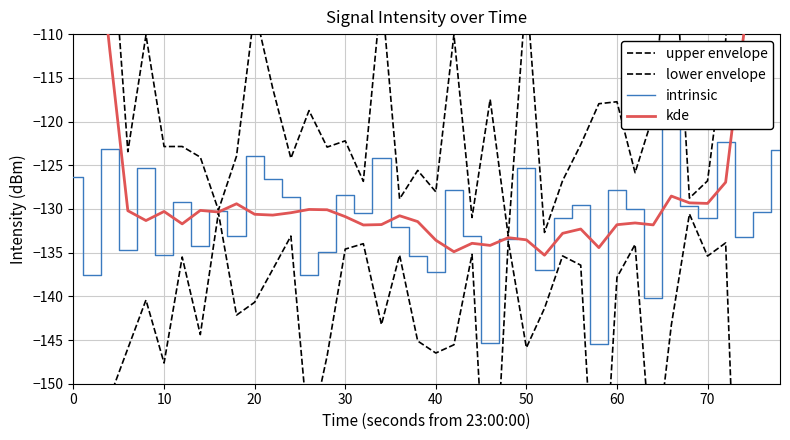

True or false: upper envelope and lower envelope cross at least once.

False